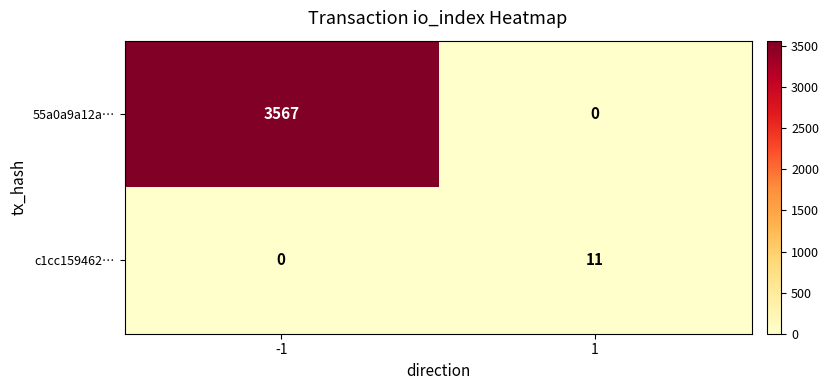

Which series has the largest total across all categories?

55a0a9a12a…